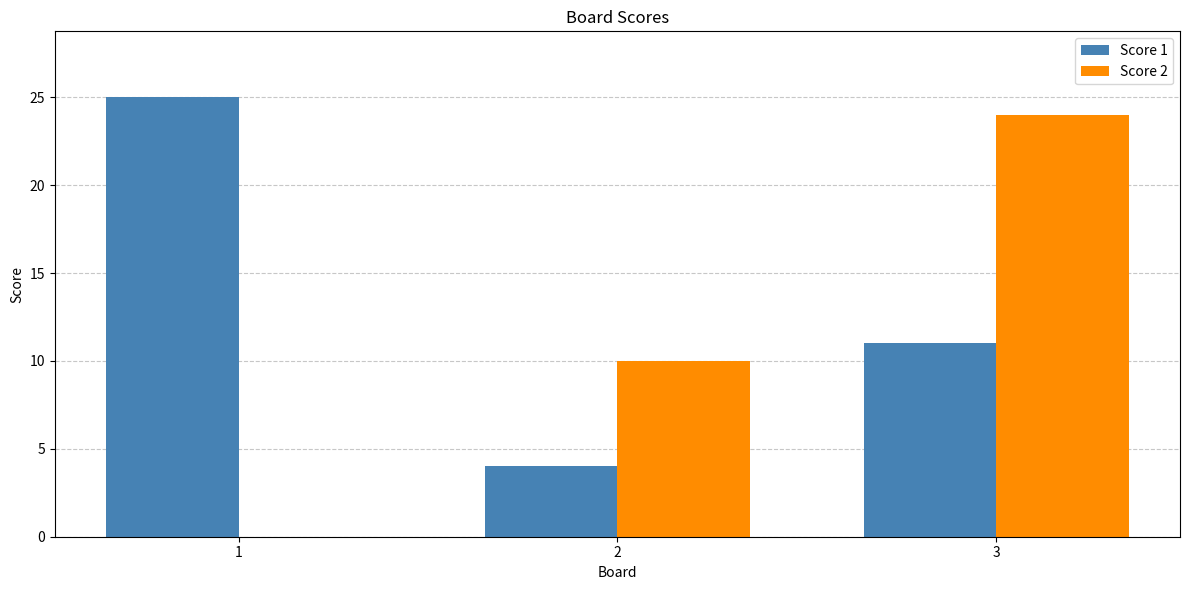

Between 1 and 2, which series saw the biggest shift?

Score 1